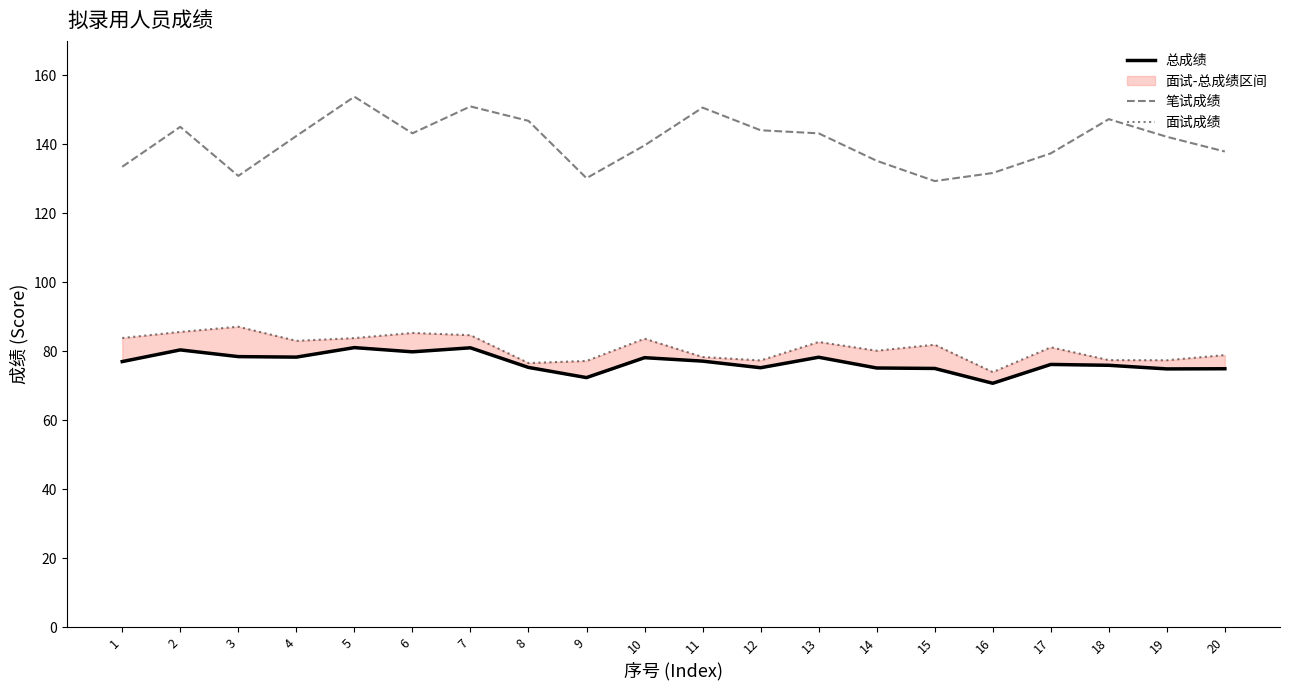

What is the approximate value of 总成绩 at 20?

74.9